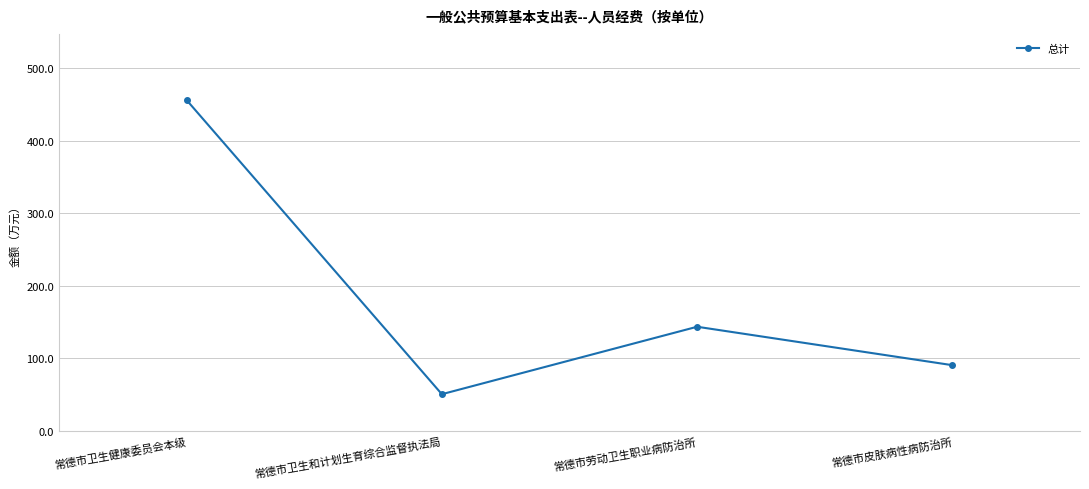

How many lines are shown in the chart?

1